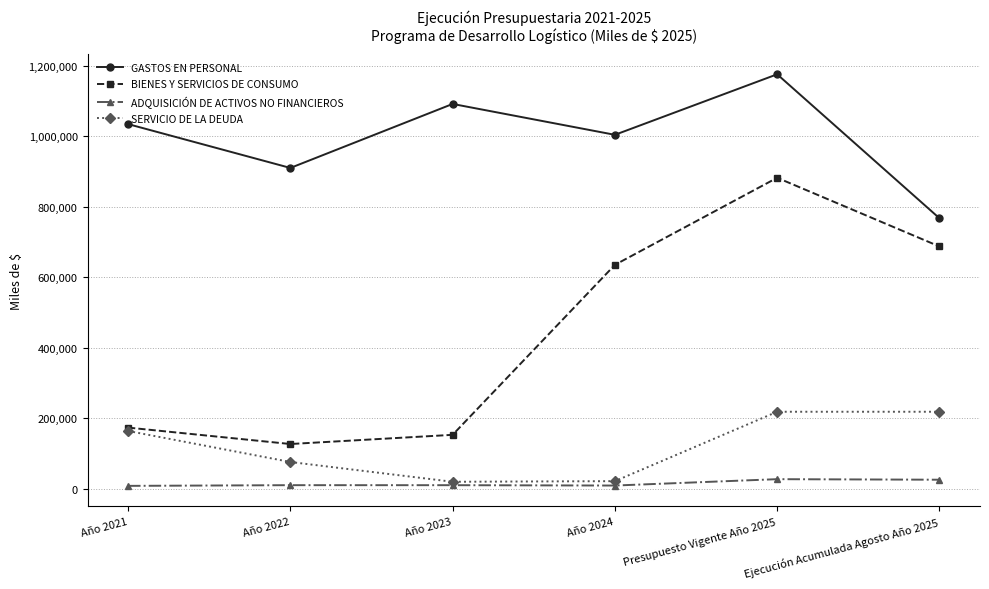

Where is the first local minimum for GASTOS EN PERSONAL?

Año 2022